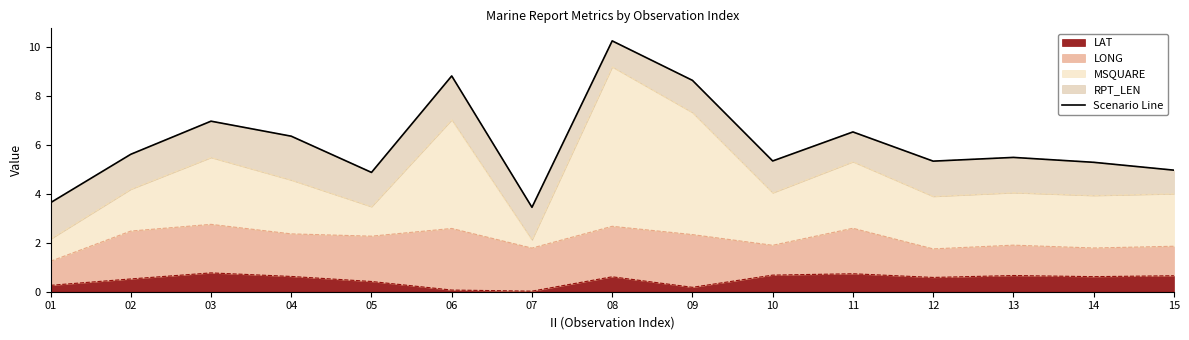

Reading left to right, list all the values displayed in this chart.

3.6	5.6	7.0	6.4	4.9	8.8	3.4	10.2	8.6	5.3	6.5	5.3	5.5	5.3	5.0